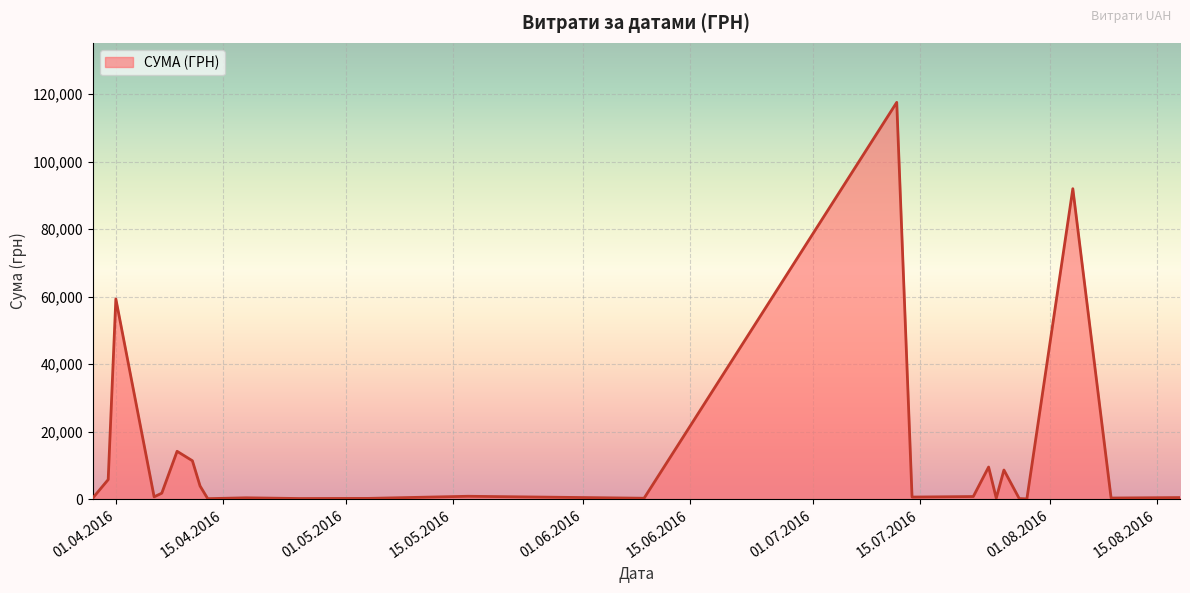

What is the difference between the maximum and minimum values?

117471.0